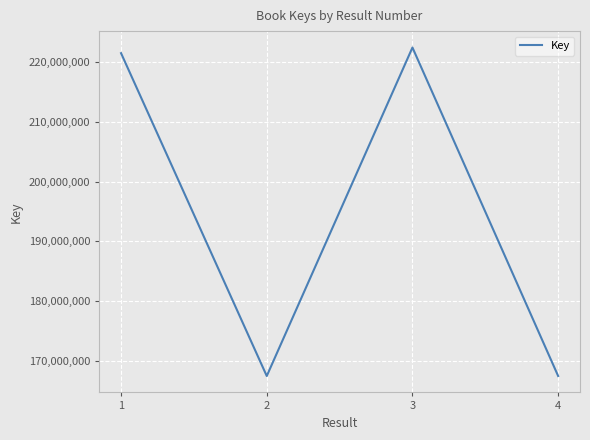

True or false: there are more than 2 points higher than both neighbors.

False